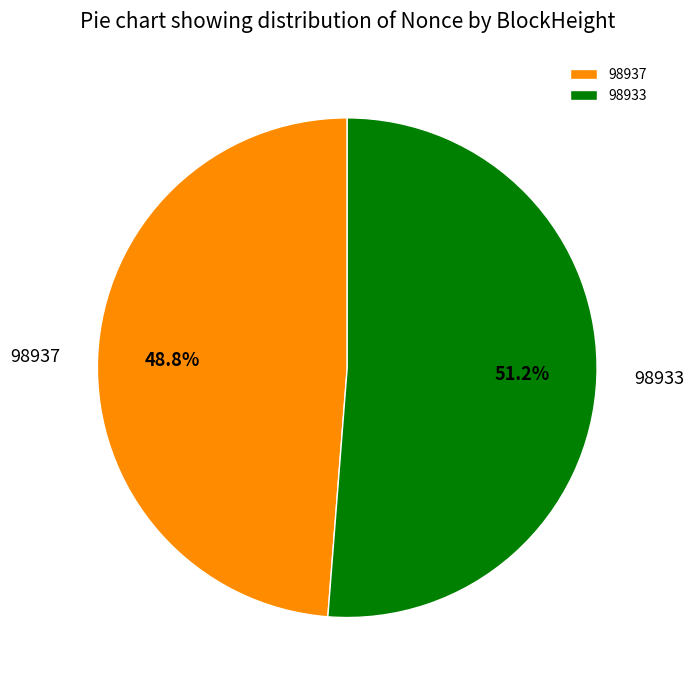

Combined, what portion of the pie is 98937 and 98933?

100.0%